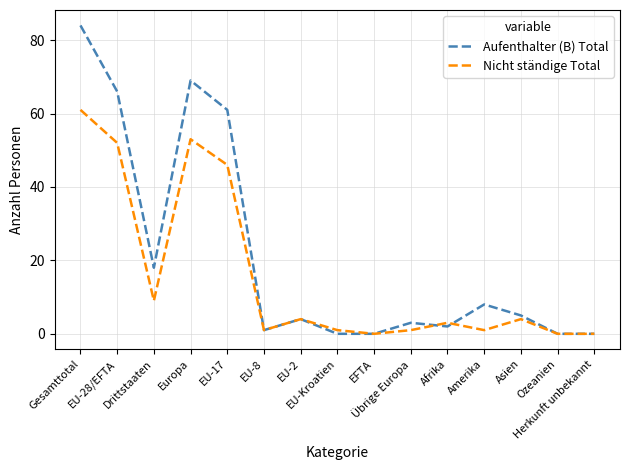

List the series in order of their overall mean, lowest first.

Nicht ständige Total, Aufenthalter (B) Total